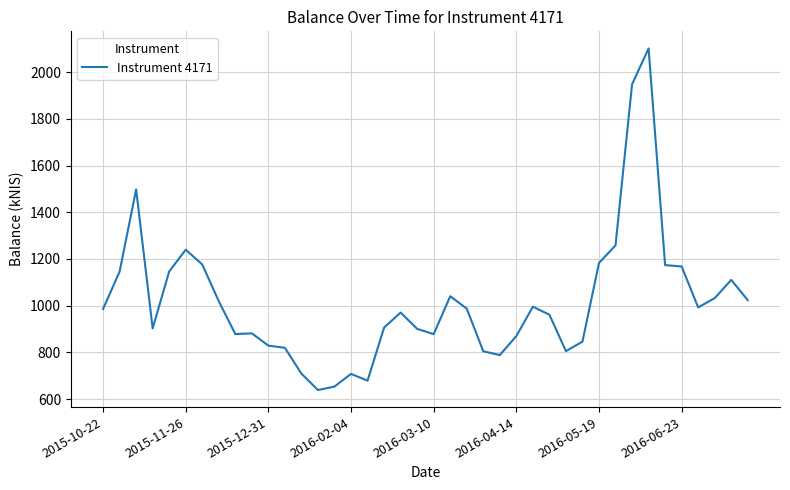

What is the difference between the maximum and minimum values?

1463.2